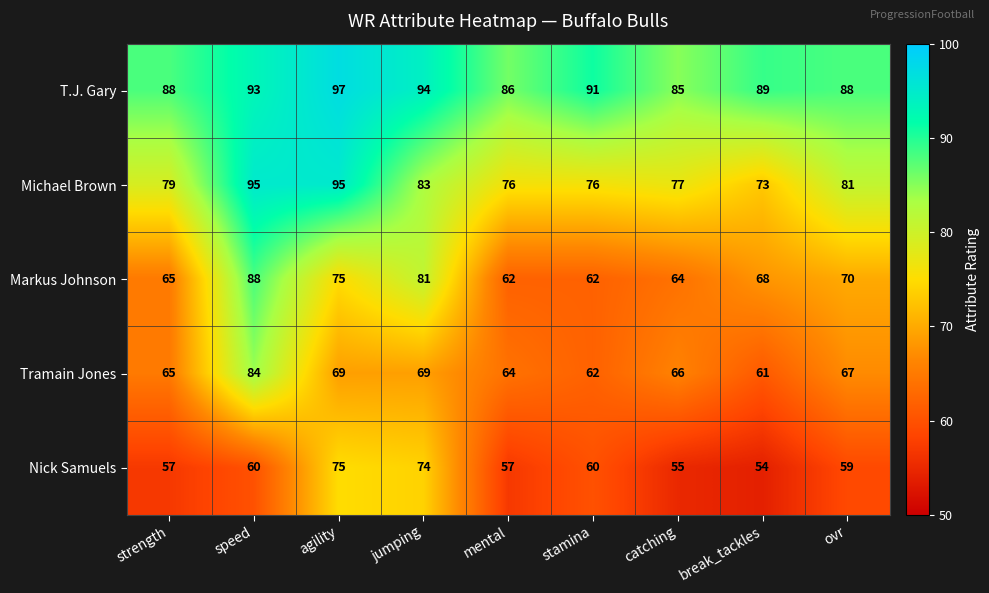

What is the minimum value for Markus Johnson?

62